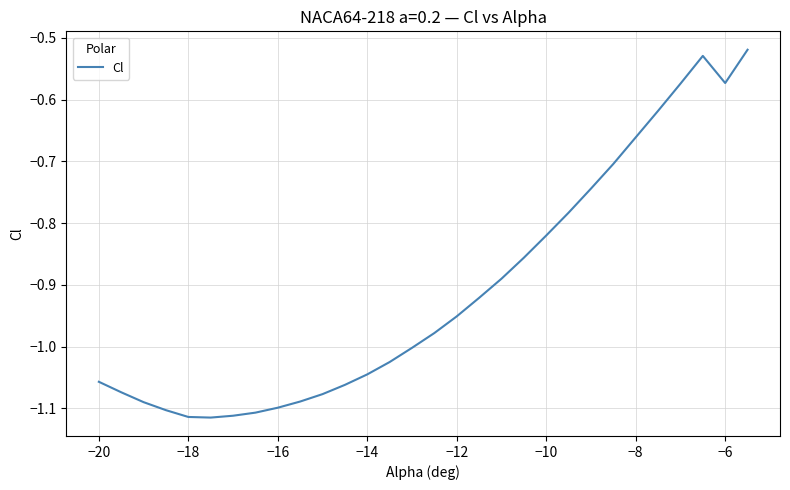

Which has a higher value, −8 or −14?

−8